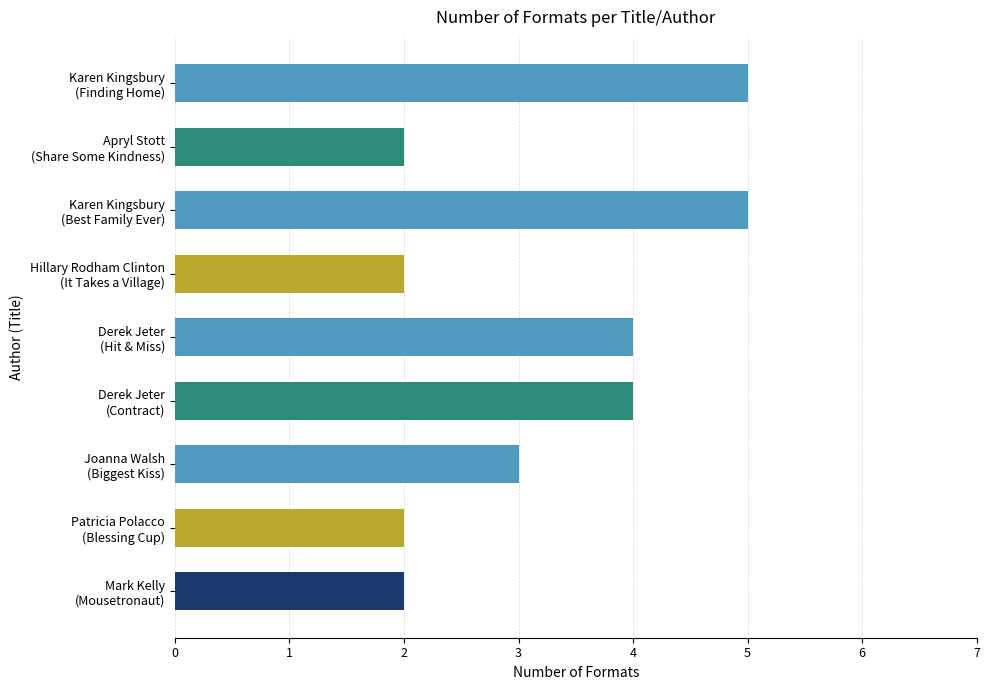

What is the maximum value shown in the chart?

5